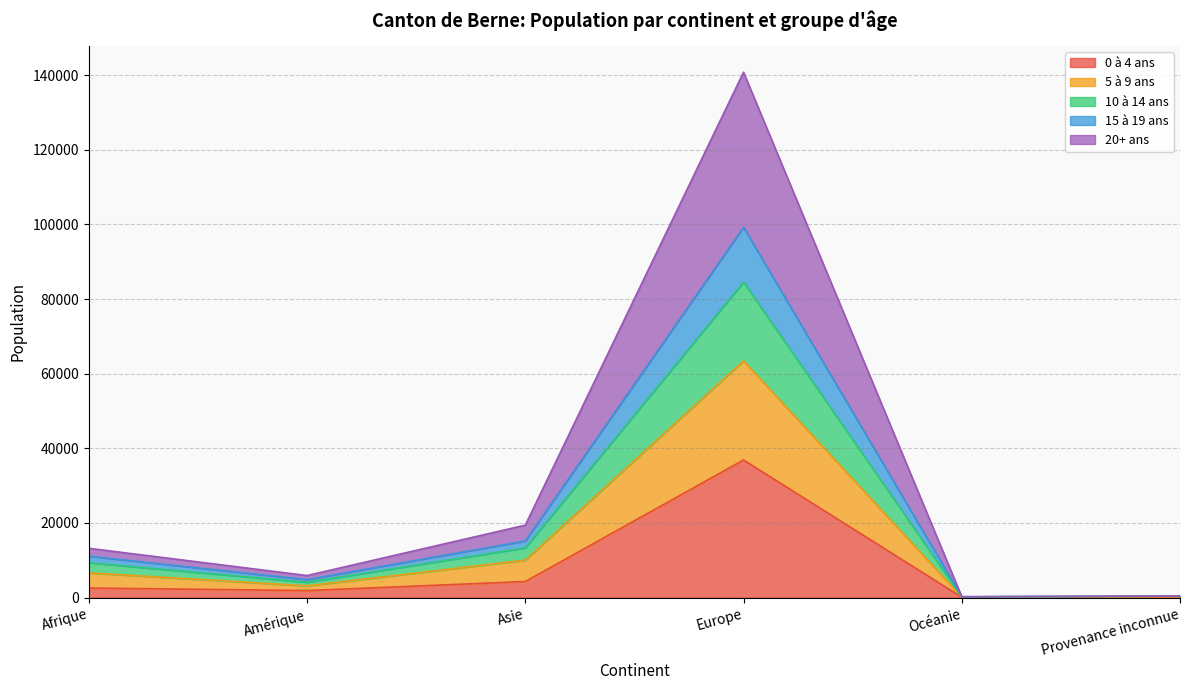

Which category has the highest value in the 0 à 4 ans series?

Europe